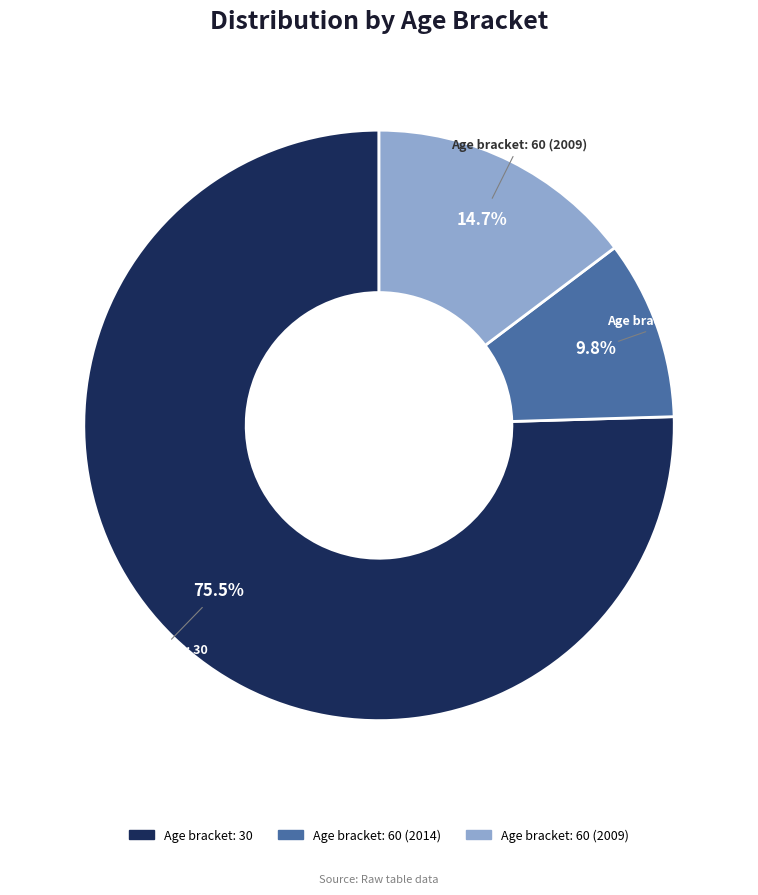

Which category accounts for the majority?

Age bracket: 30